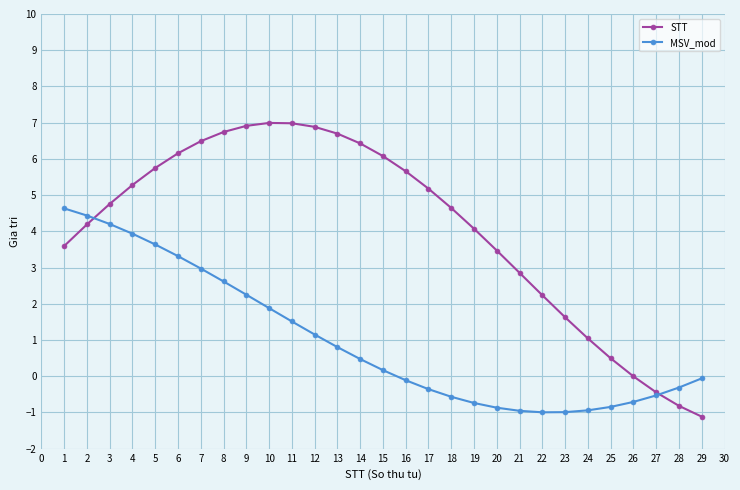

How many values in the STT series are below 4?

11